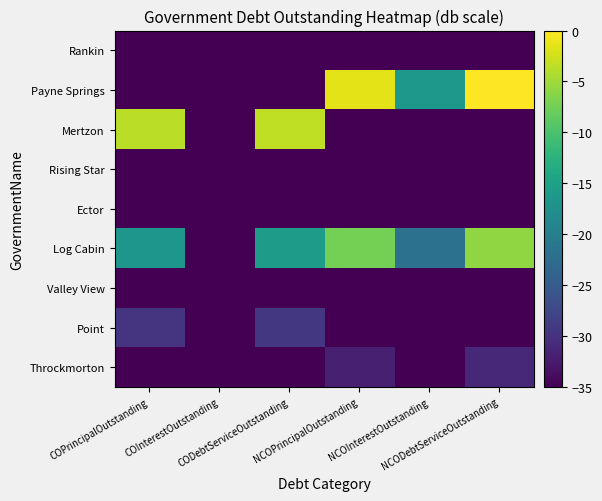

How many series are shown in this chart?

9